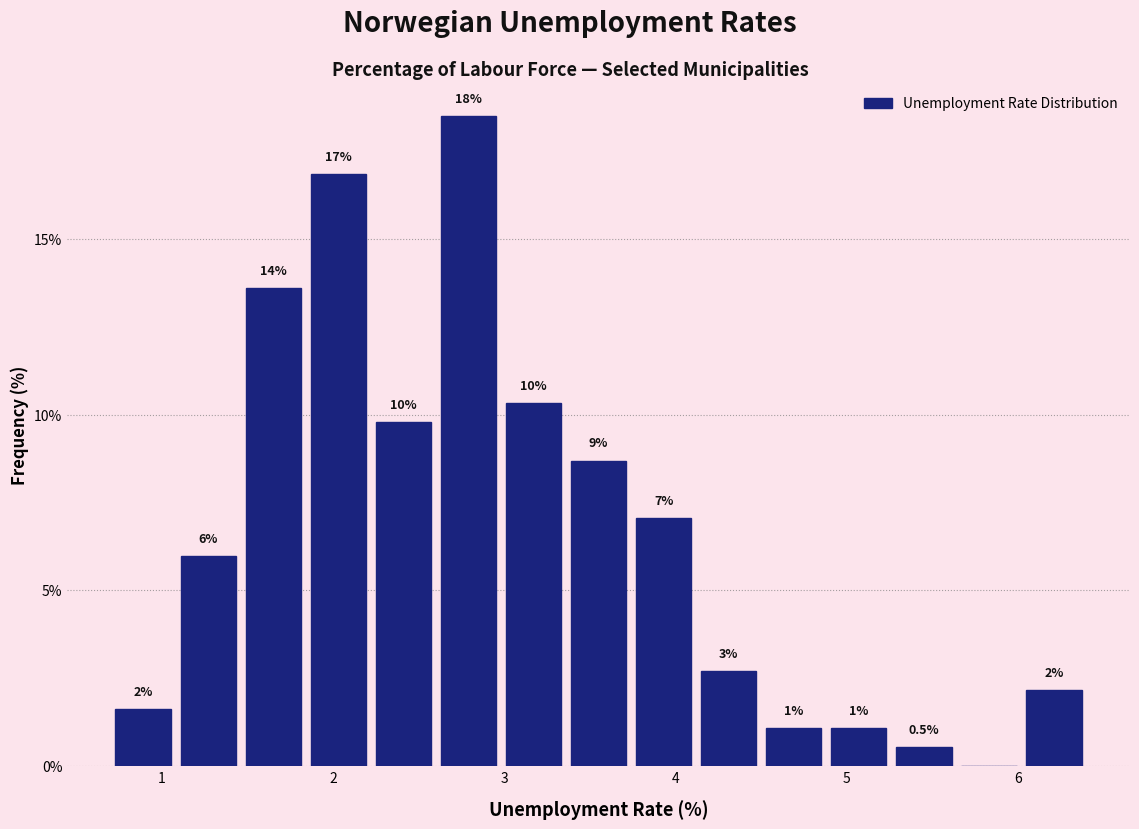

Around what value on the x-axis is the tallest bar? Give the approximate position of its centre, as read against the axis.

2.8